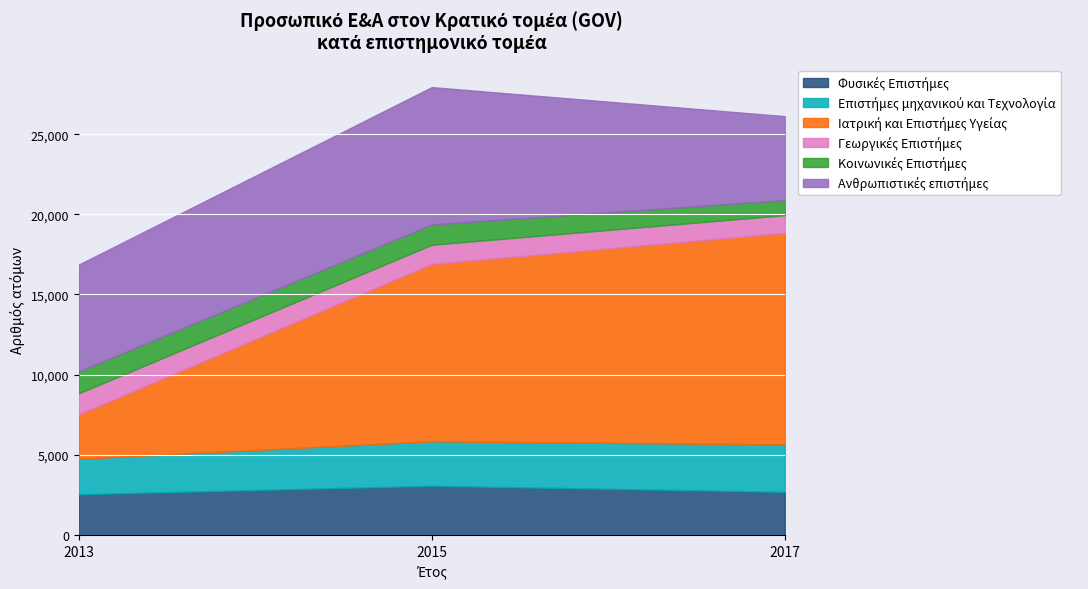

Is the value of Φυσικές Επιστήμες at 2013 greater than the value of Κοινωνικές Επιστήμες at 2015?

Yes